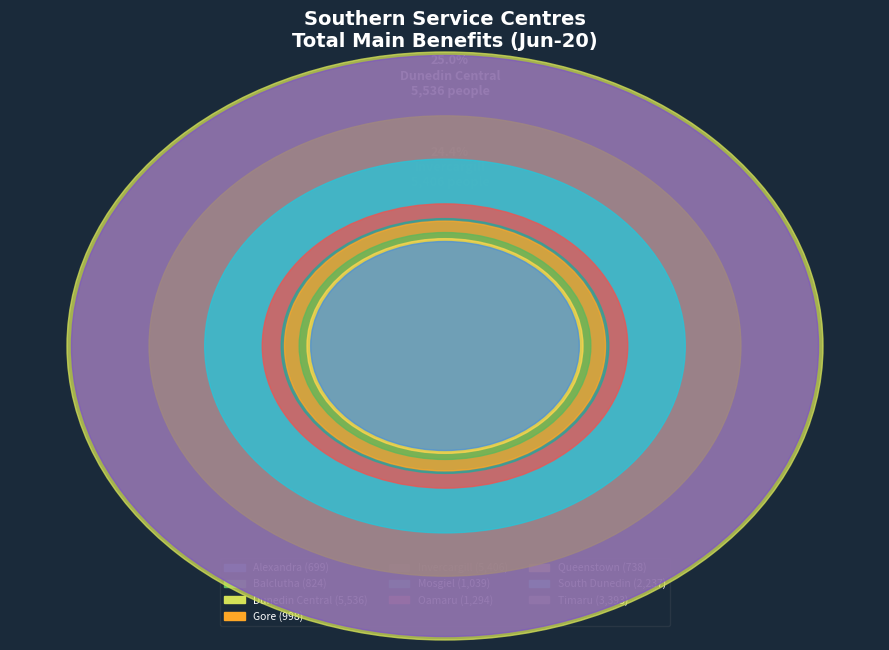

What portion of the pie excludes Timaru?

84.7%